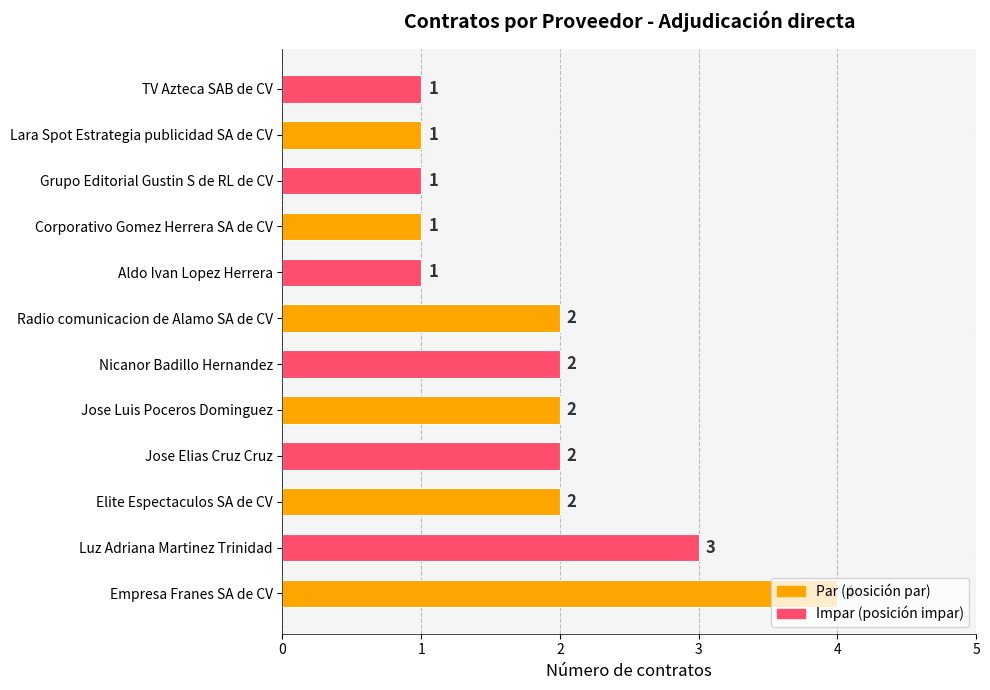

What is the difference between the maximum and minimum values?

3